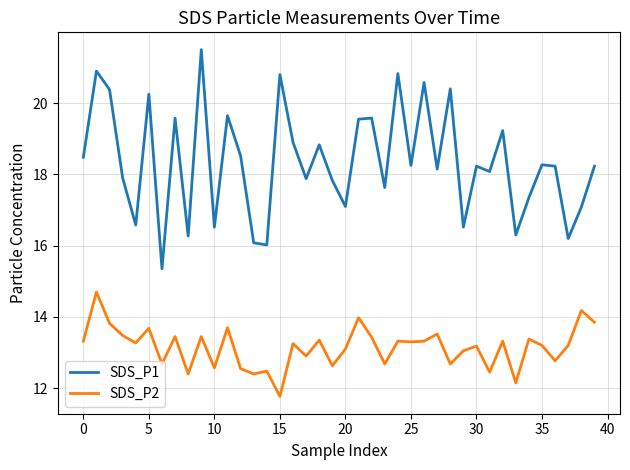

True or false: SDS_P1 and SDS_P2 cross at least once.

False